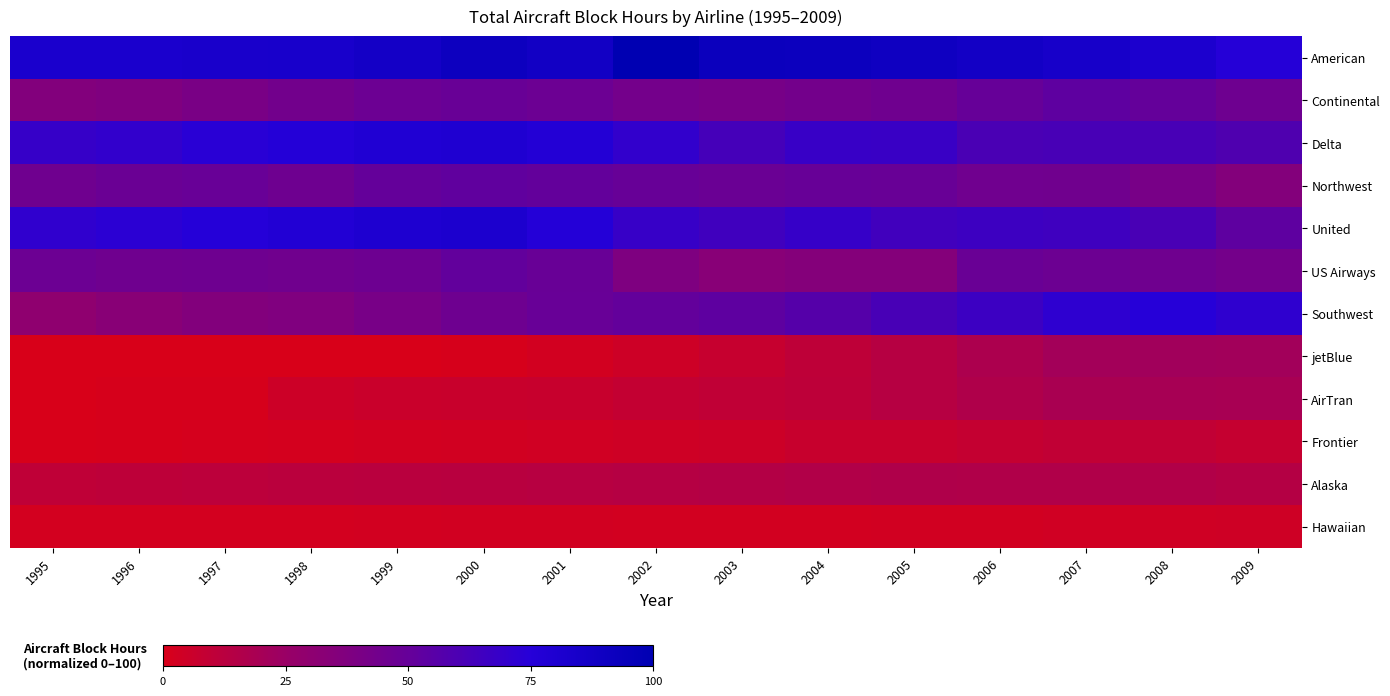

Which series changed the most between 1996 and 2006?

Southwest